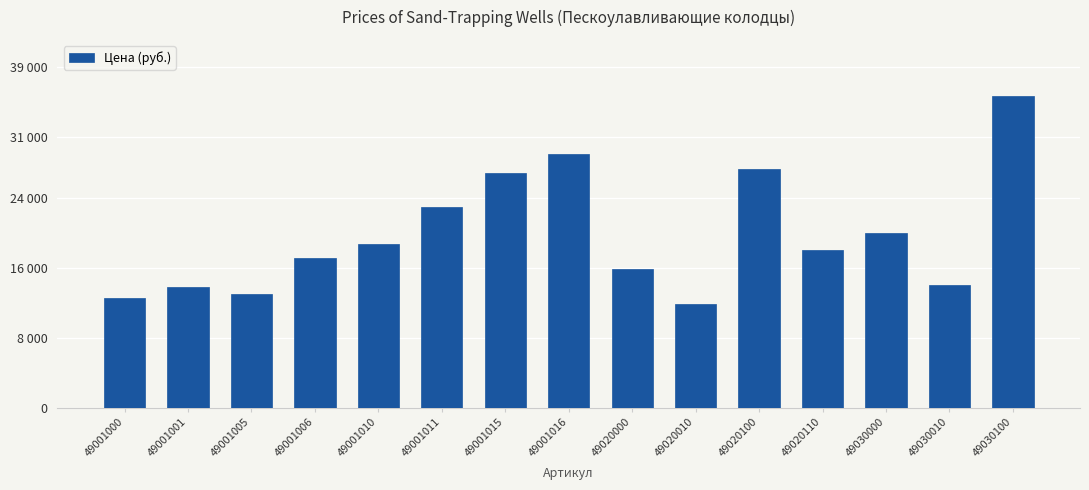

What is the difference between the values at 49001016 and 49030010?

14952